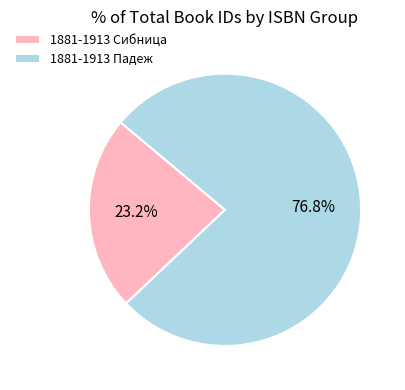

To the nearest percent, what portion does 1881-1913 Падеж represent?

77%